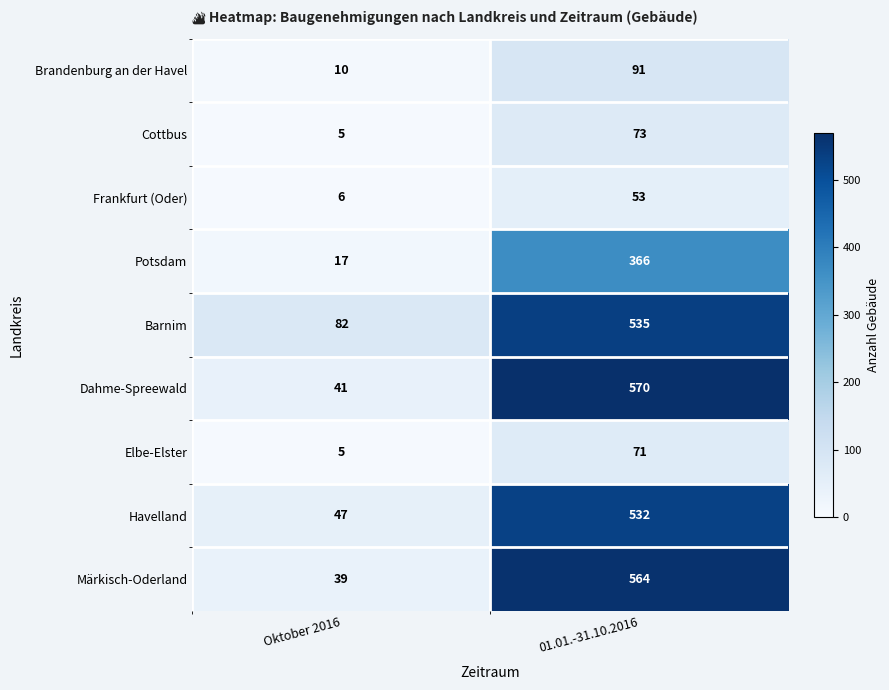

Reading left to right, transcribe all the data shown in this chart.

Brandenburg an der Havel: Oktober 2016=10	01.01.-31.10.2016=91
Cottbus: Oktober 2016=5	01.01.-31.10.2016=73
Frankfurt (Oder): Oktober 2016=6	01.01.-31.10.2016=53
Potsdam: Oktober 2016=17	01.01.-31.10.2016=366
Barnim: Oktober 2016=82	01.01.-31.10.2016=535
Dahme-Spreewald: Oktober 2016=41	01.01.-31.10.2016=570
Elbe-Elster: Oktober 2016=5	01.01.-31.10.2016=71
Havelland: Oktober 2016=47	01.01.-31.10.2016=532
Märkisch-Oderland: Oktober 2016=39	01.01.-31.10.2016=564